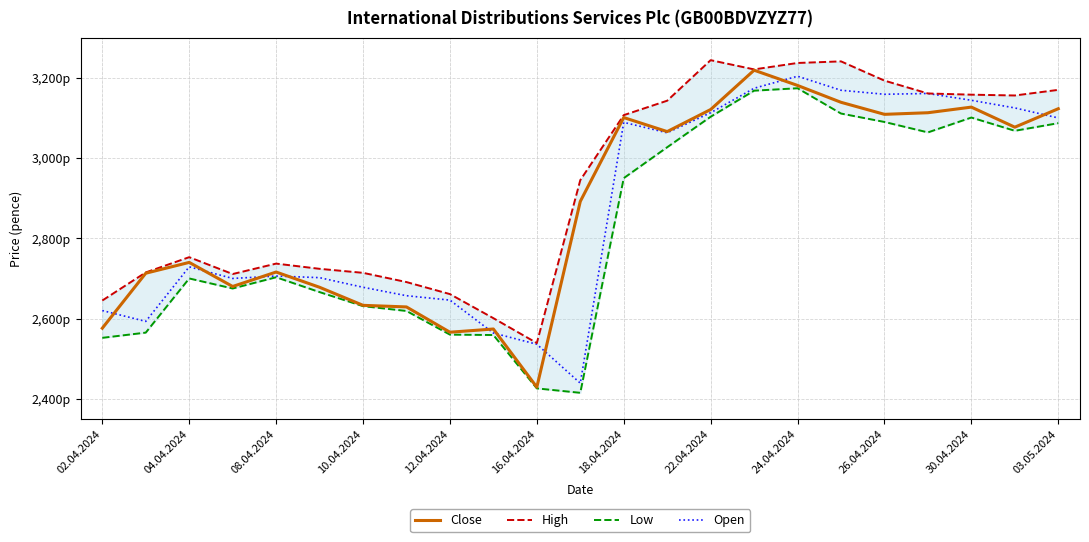

At 22.04.2024, list the series in order from smallest to largest.

Low, Close, Open, High